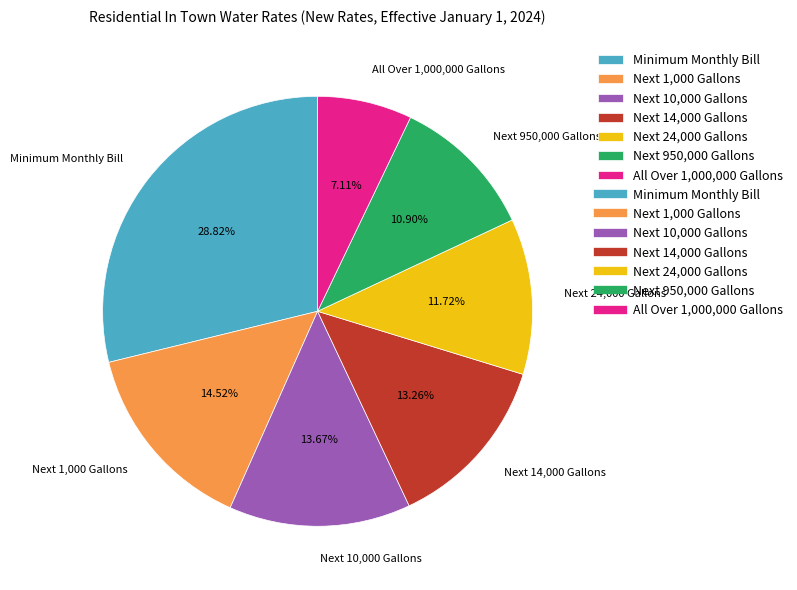

How many segments does this pie chart have?

7